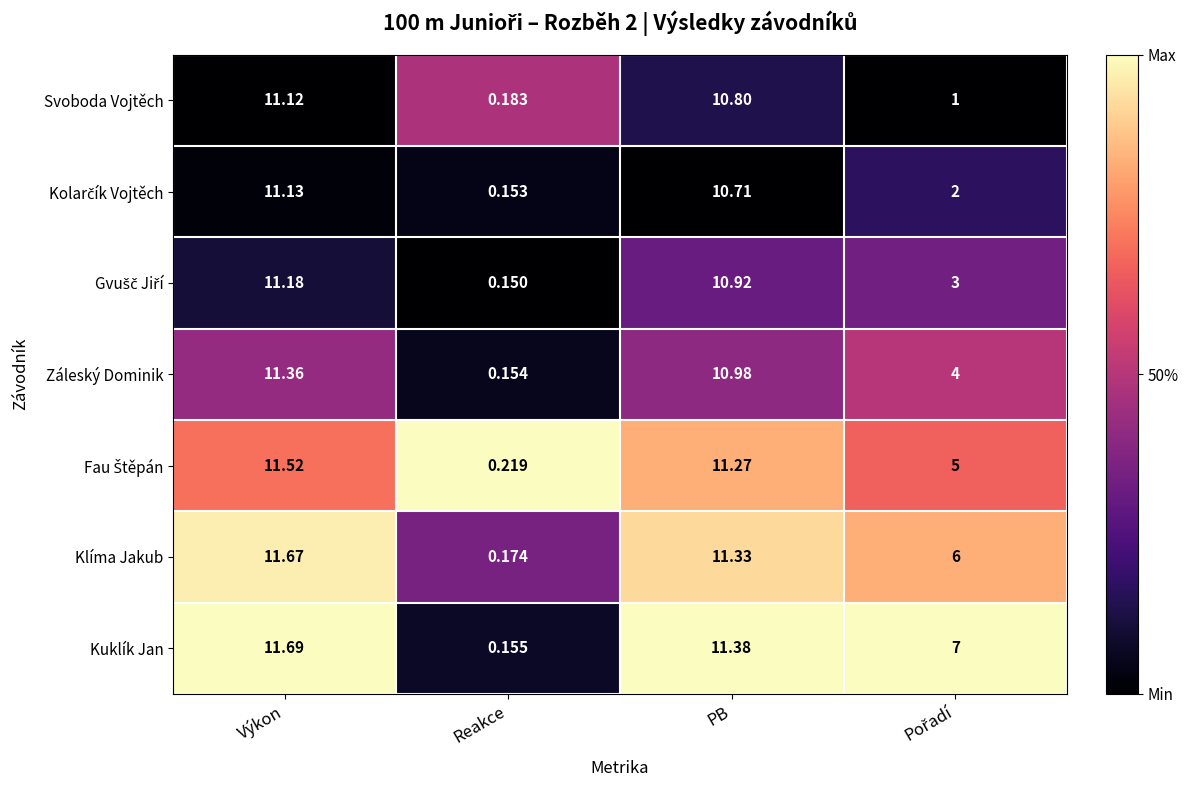

Which series has the largest total across all categories?

Kuklík Jan